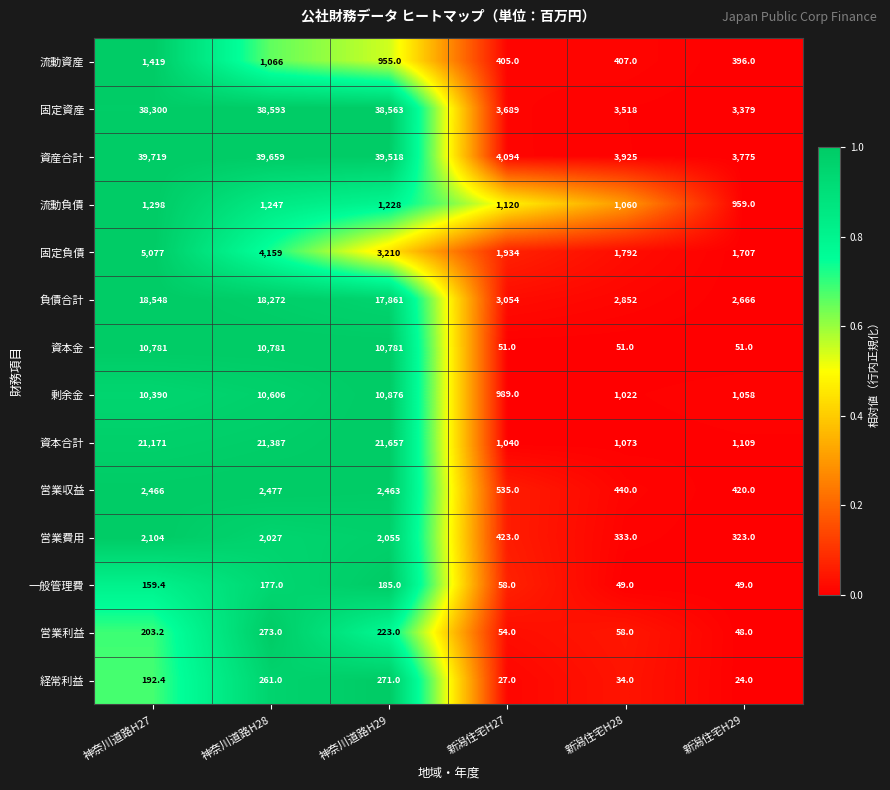

What is the sum of the 固定負債 values at 新潟住宅H27 and 神奈川道路H28?

6093.0